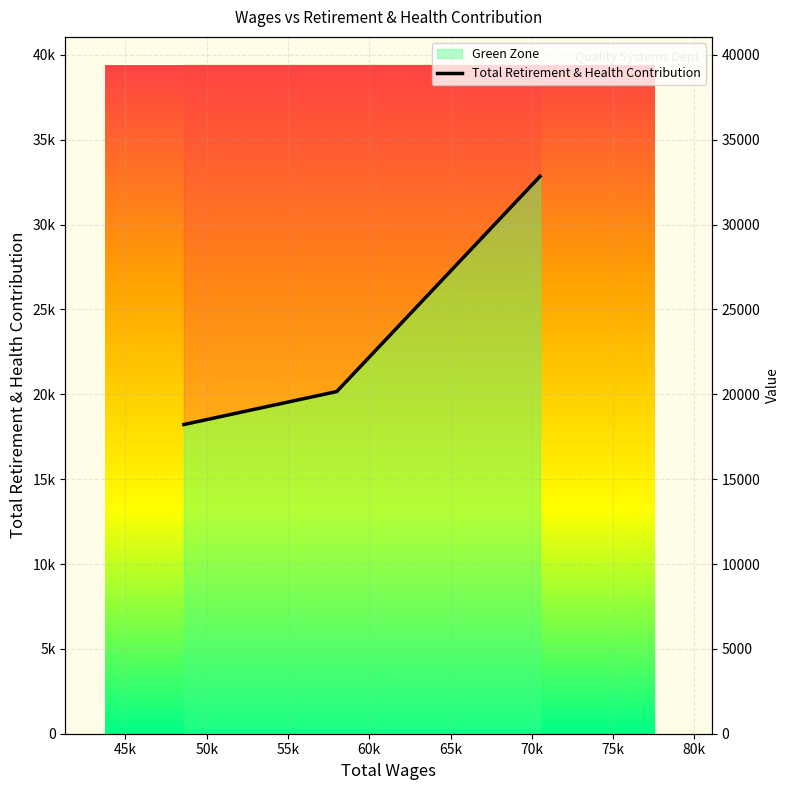

How many data points are less than 20162?

1